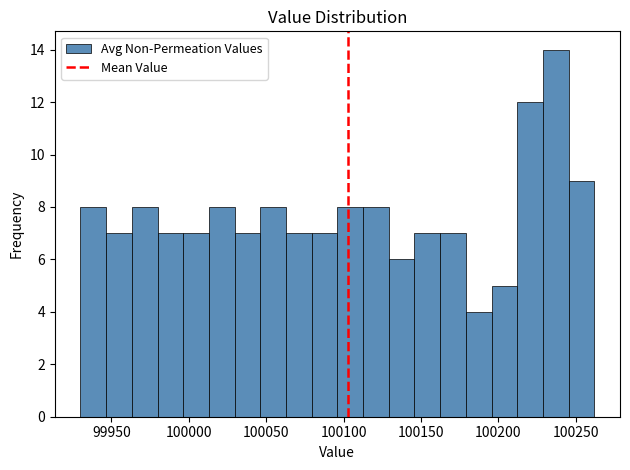

Around what value on the x-axis is the tallest bar? Give the approximate position of its centre, as read against the axis.

100235